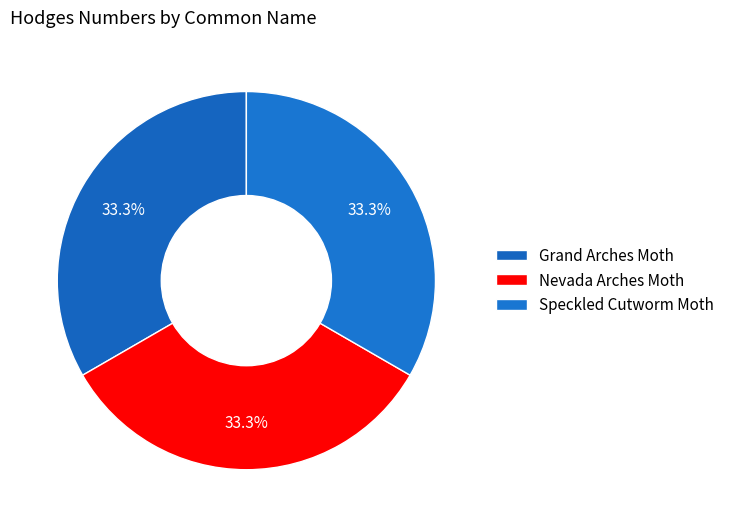

What is the total percentage of Speckled Cutworm Moth and Nevada Arches Moth?

66.7%